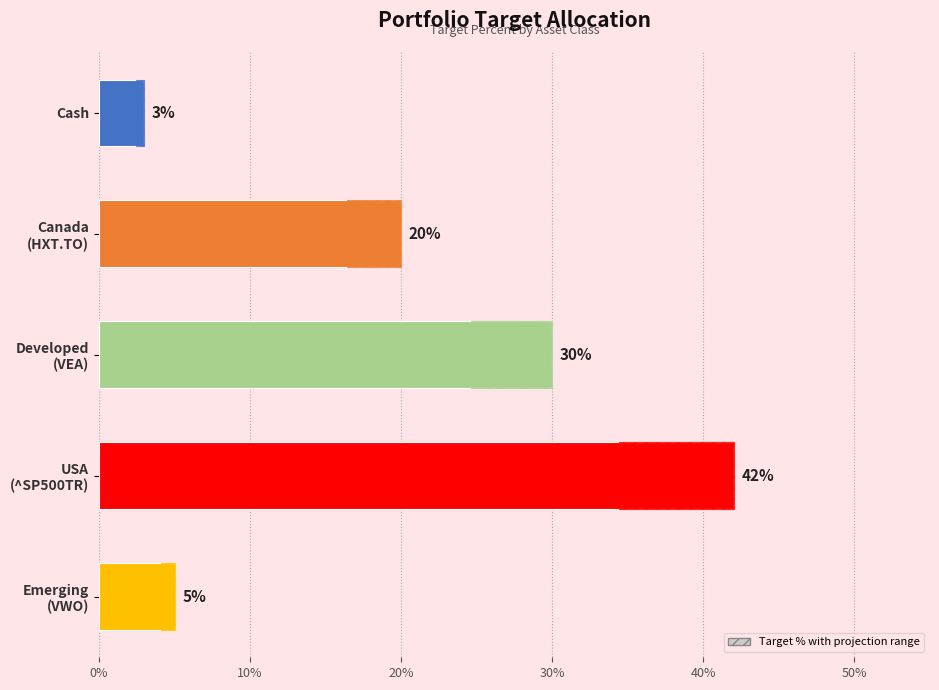

Is it true that the value at 30% is 0.4?

True